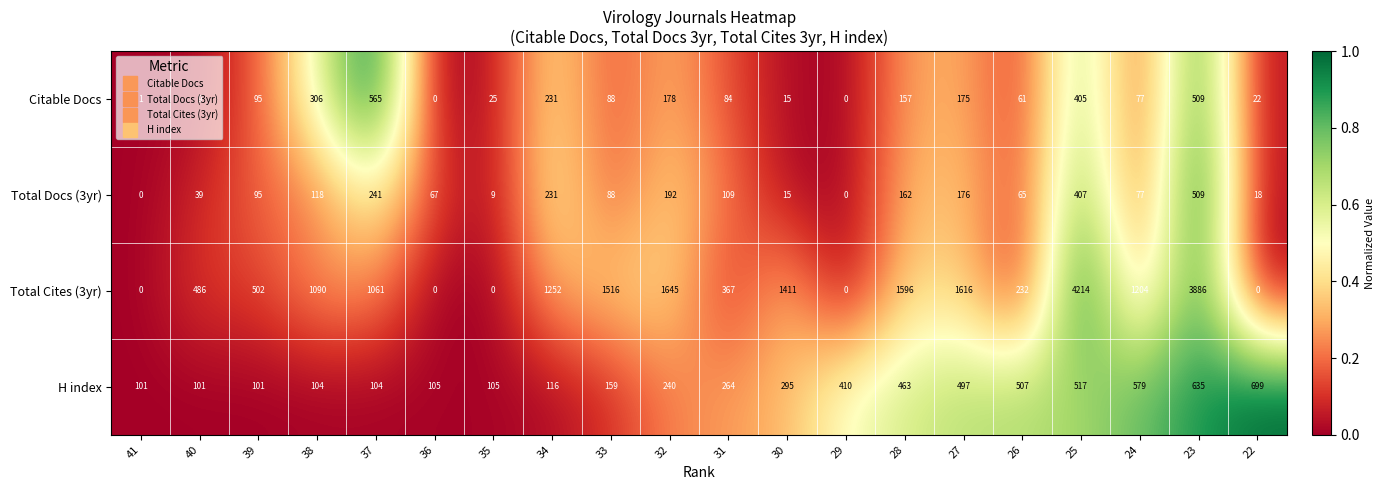

The Total Docs (3yr) series shows 162 at 28. True or false?

True